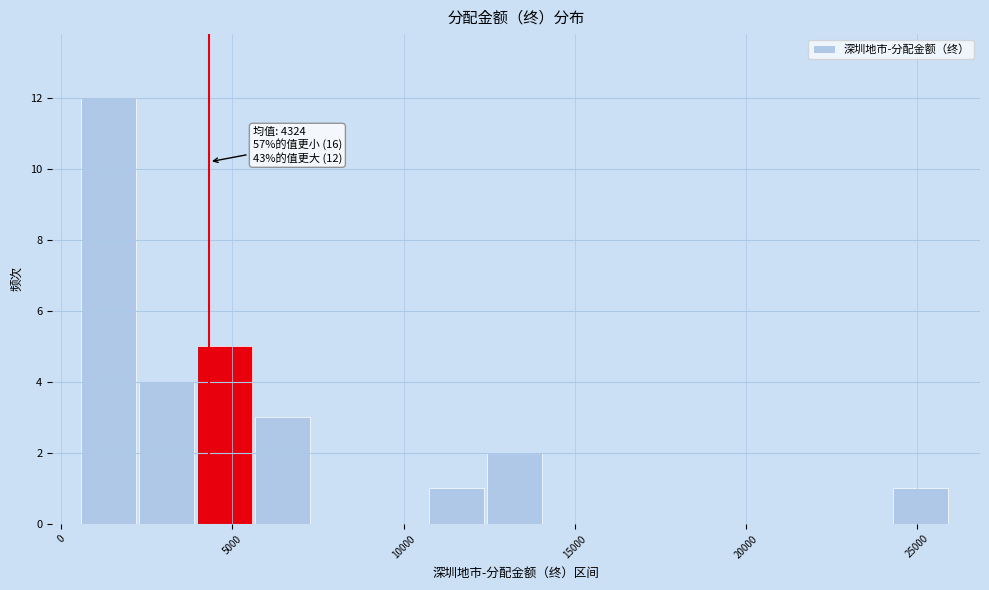

Read against the x-axis, roughly where is the centre of the tallest bar?

1500